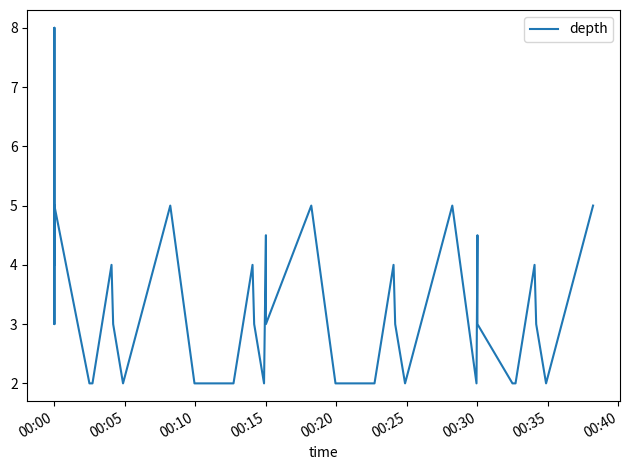

True or false: the data has more than 1 interior local peaks.

True